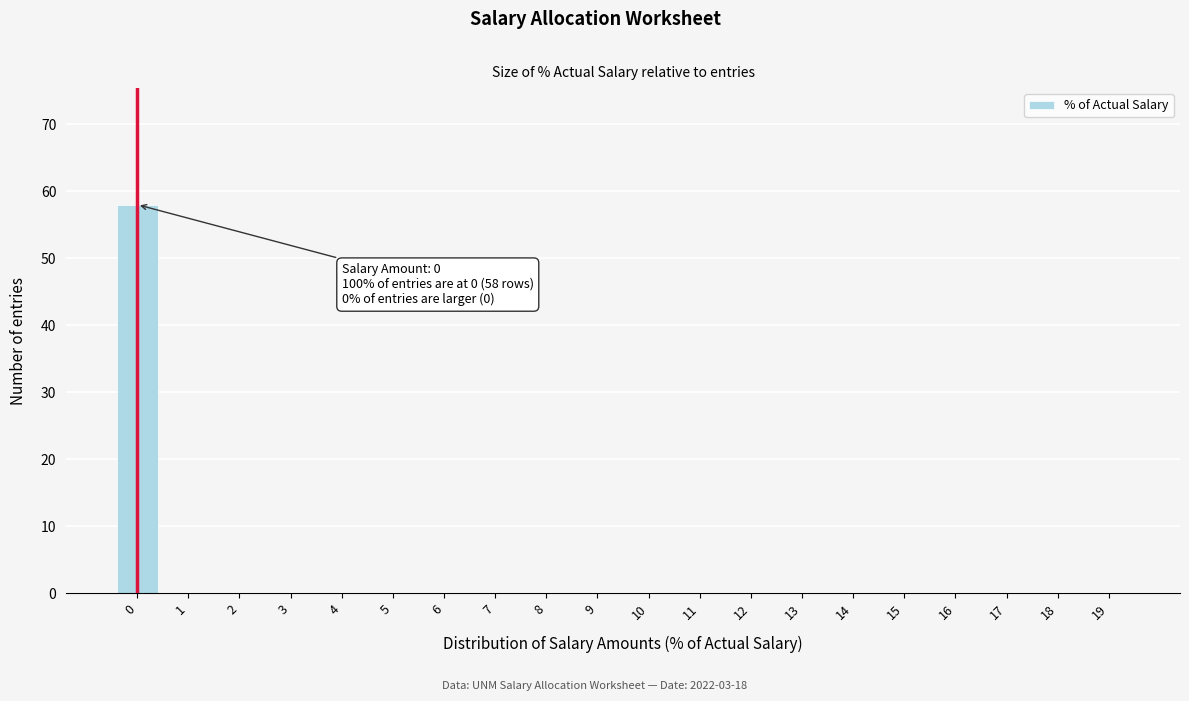

Reading left to right, what are all the values shown in this chart?

0=58	1=0	2=0	3=0	4=0	5=0	6=0	7=0	8=0	9=0	10=0	11=0	12=0	13=0	14=0	15=0	16=0	17=0	18=0	19=0